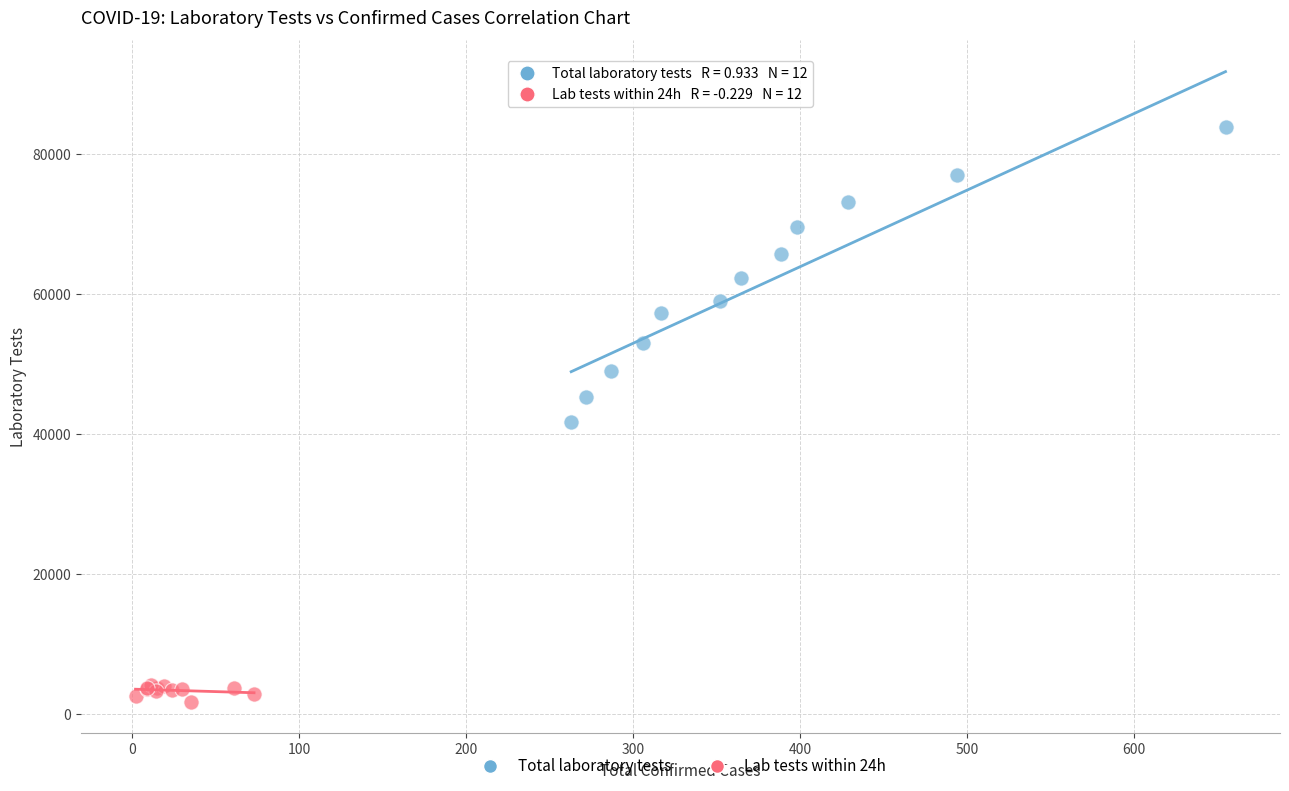

Which series contains the lowest Y value?

Lab tests within 24h